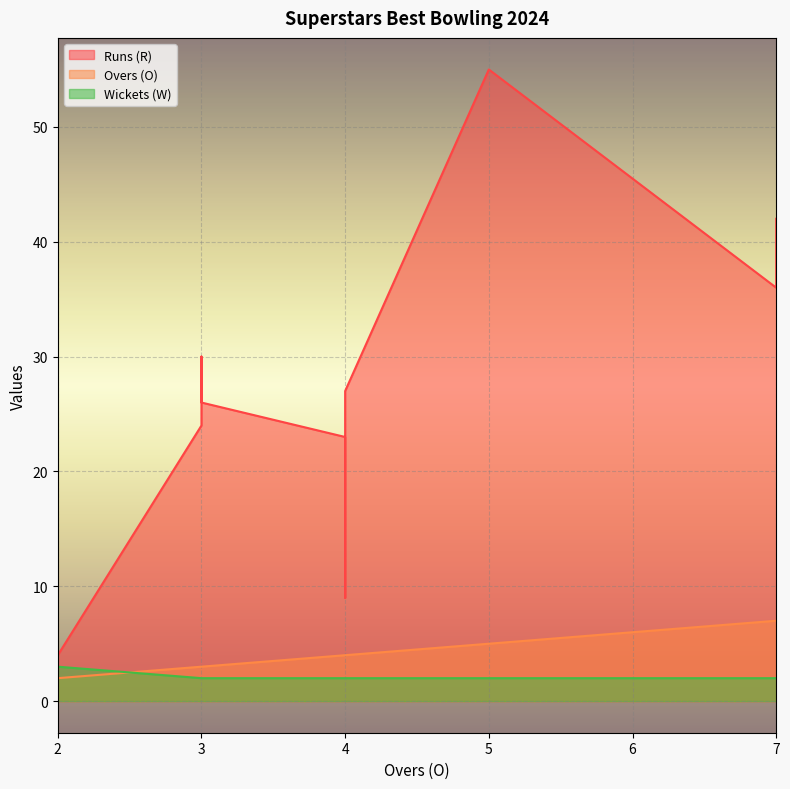

What is the value of the Wickets (W) point at the 5th from the left?

2